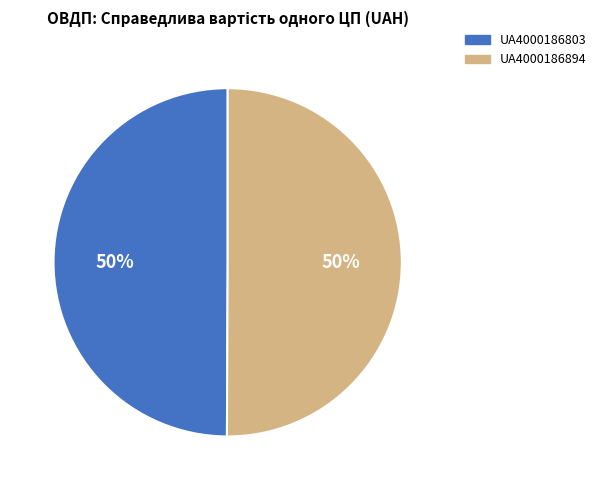

Approximately how many times larger is the value at UA4000186803 compared to UA4000186894?

1.0